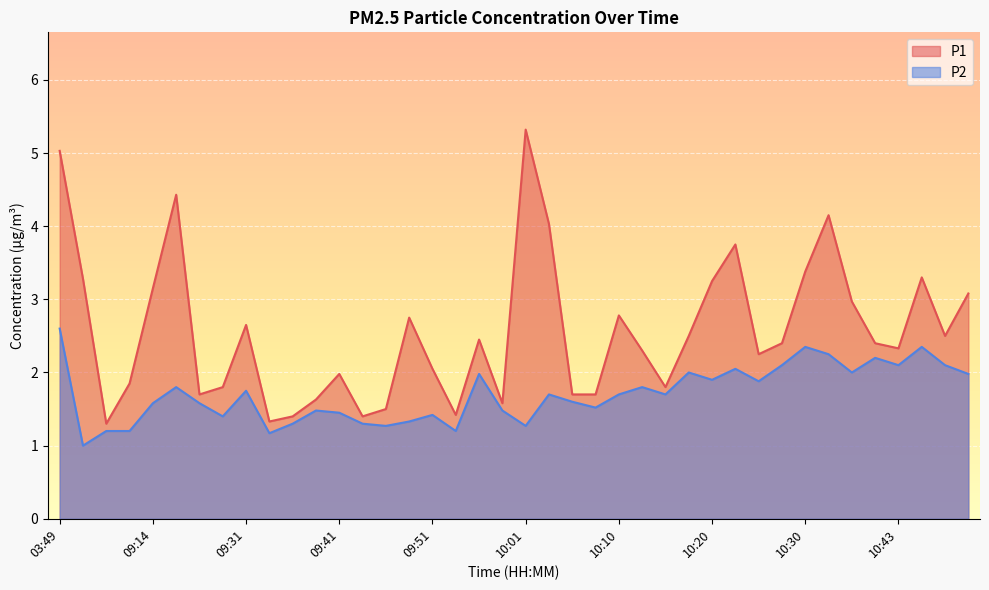

How many interior local valleys does the P1 series have?

10